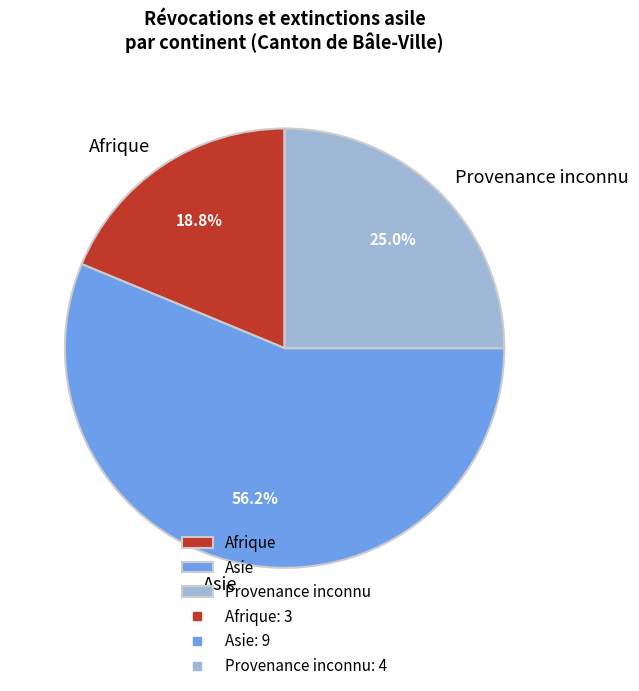

Is Asie the majority of the pie?

Yes